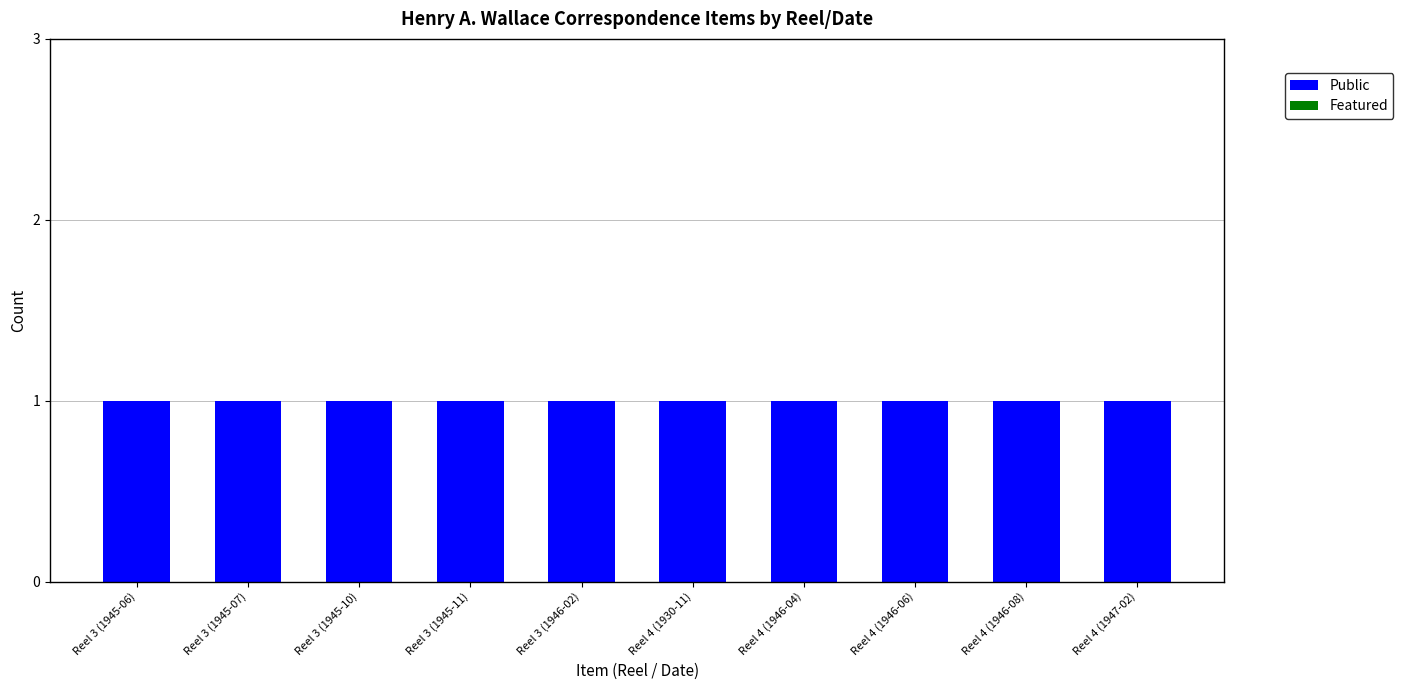

What is the label of the 1st bar from the left?

Reel 3 (1945-06)